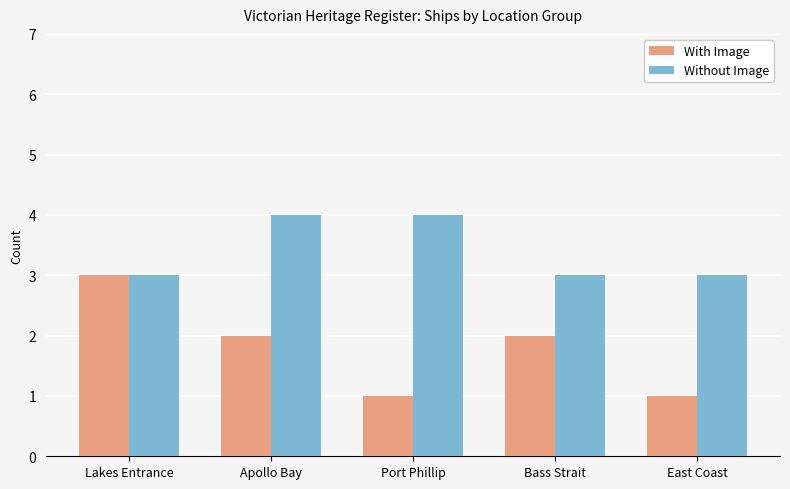

What is the spread (max minus min) of values at Port Phillip?

3